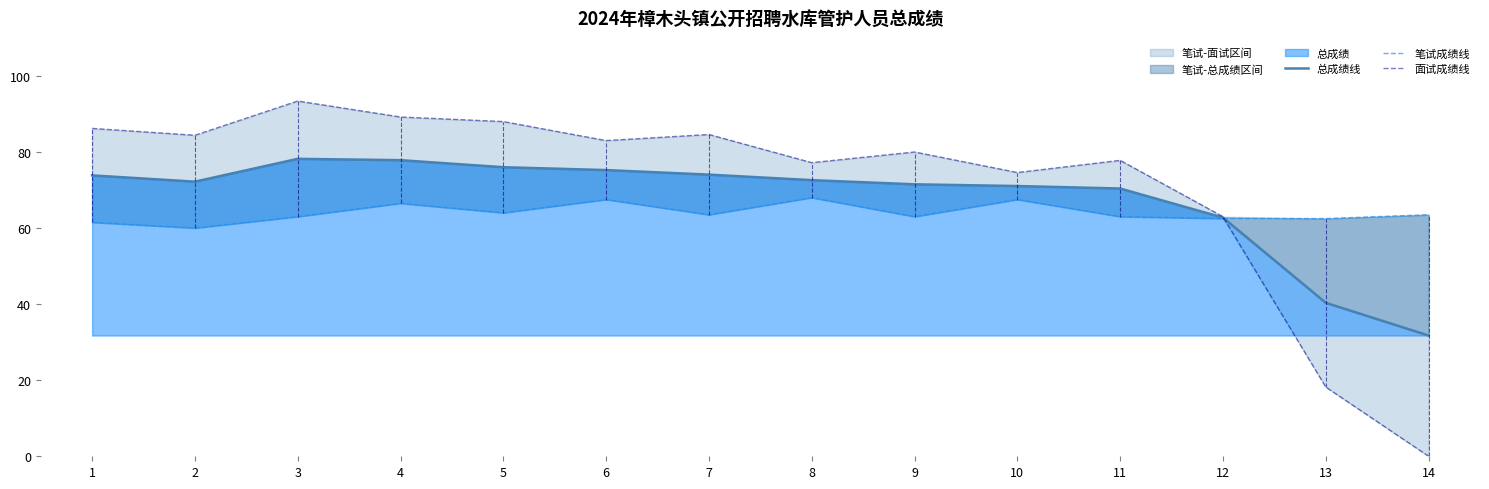

True or false: 面试成绩线 has a value of 84.4 at 2.

True